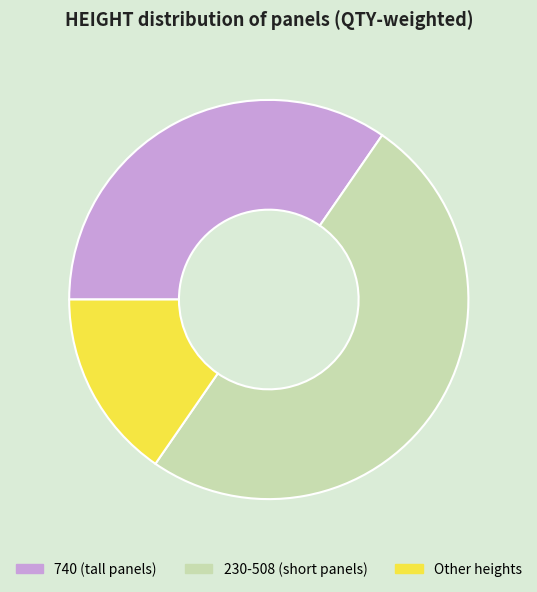

Which slice is the smallest?

Other heights